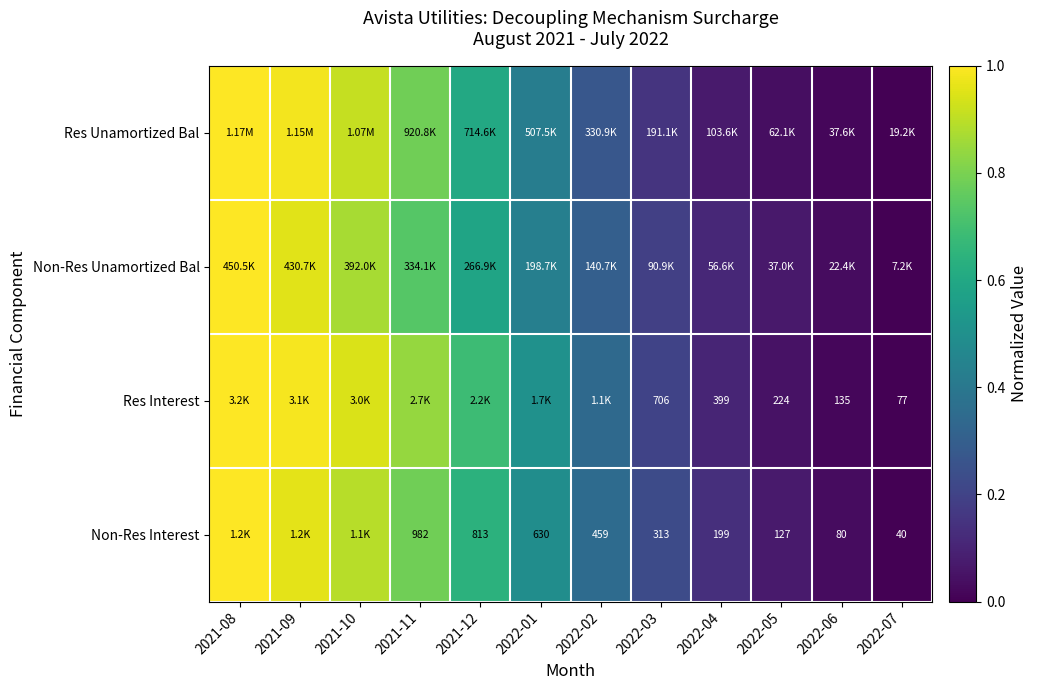

What is the approximate value of Non-Res Interest at 2022-05?

0.1